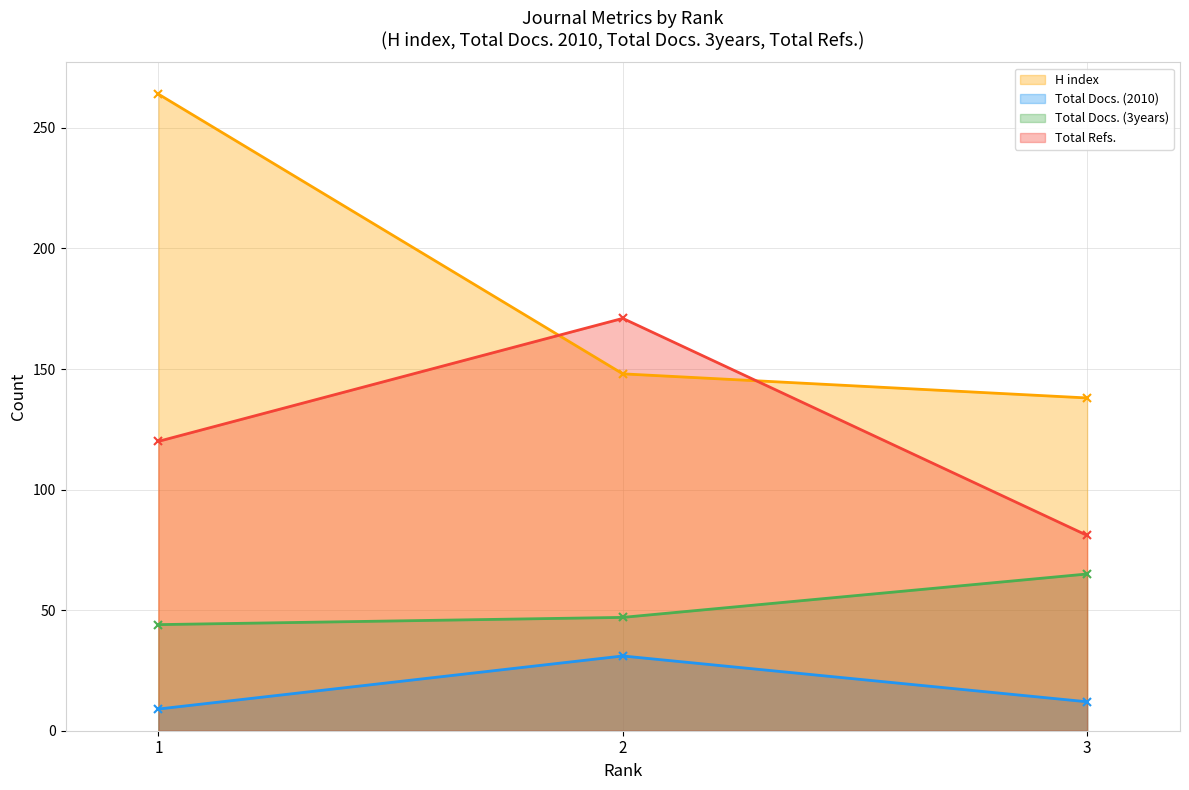

Count the Total Refs. values in the range 81 to 171.

3